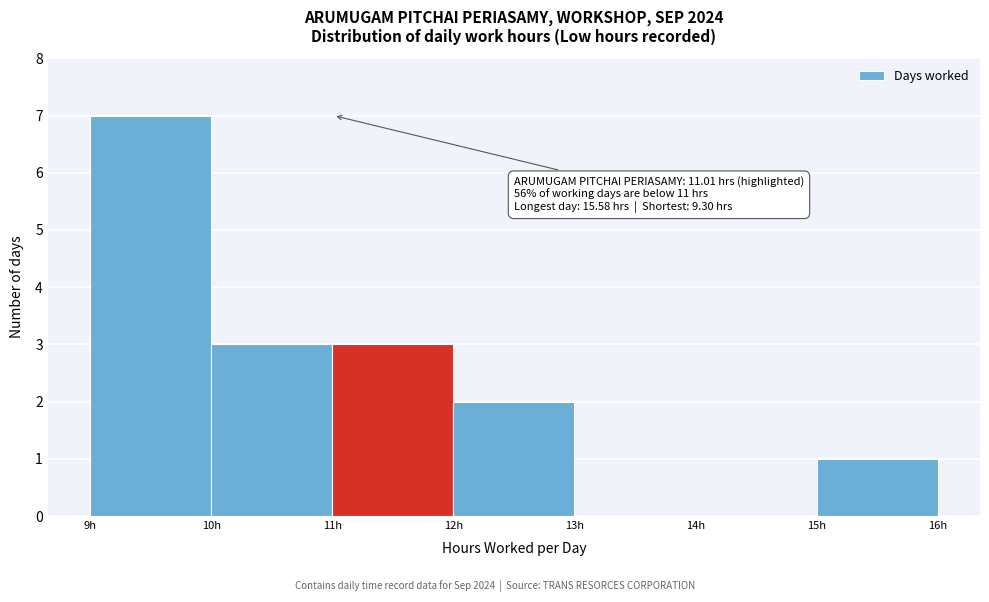

Over which range of the x-axis is the bar tallest?

9 to 10